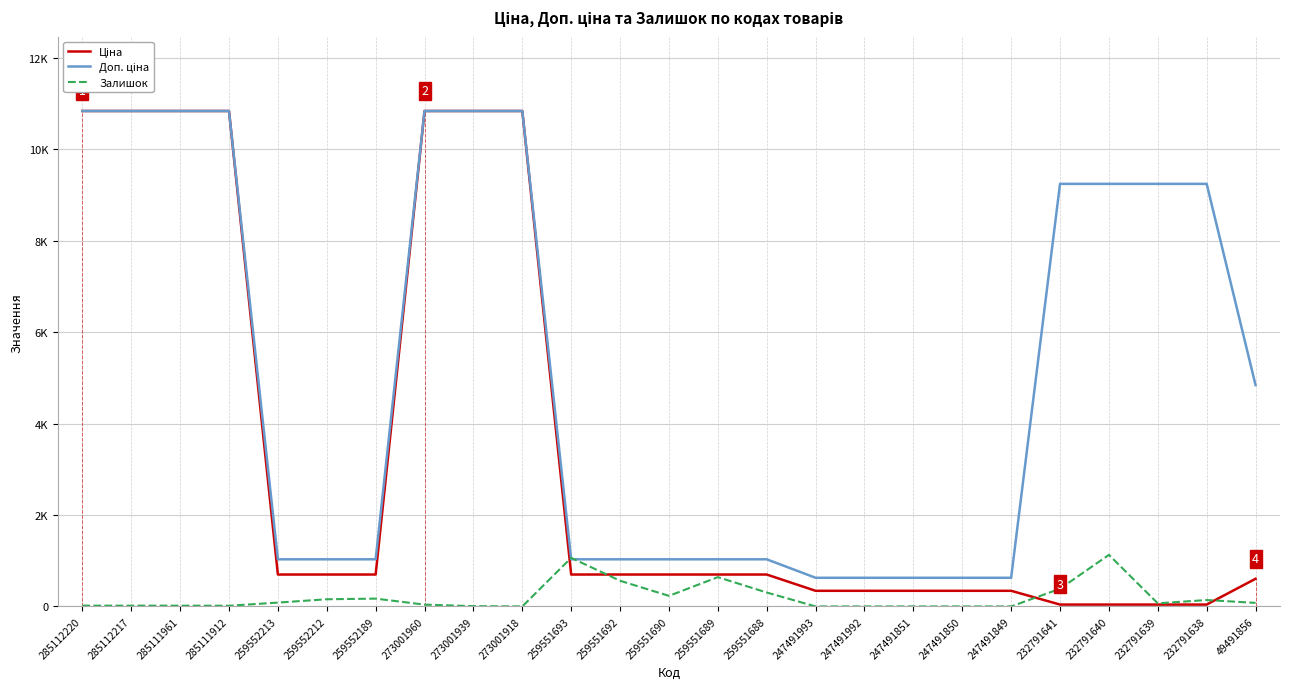

Which series has the largest total across all categories?

Доп. ціна